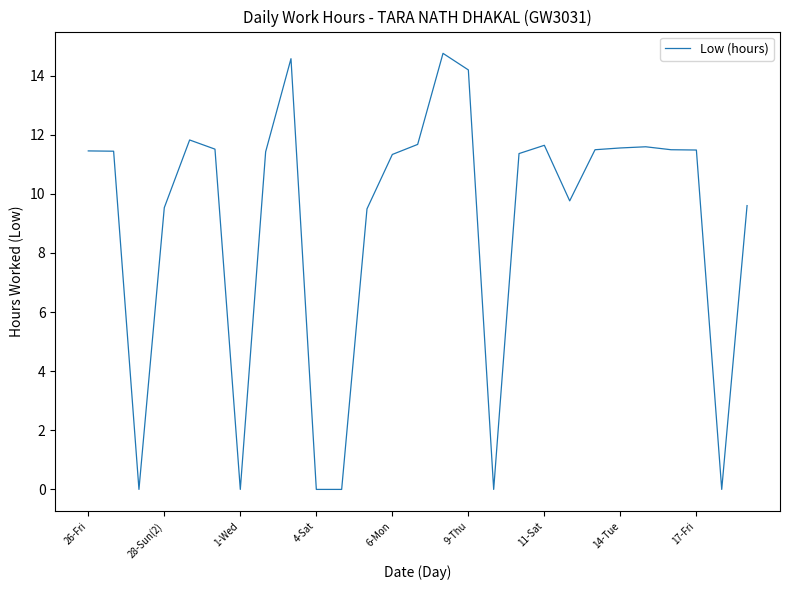

What is the greatest value displayed?

14.8